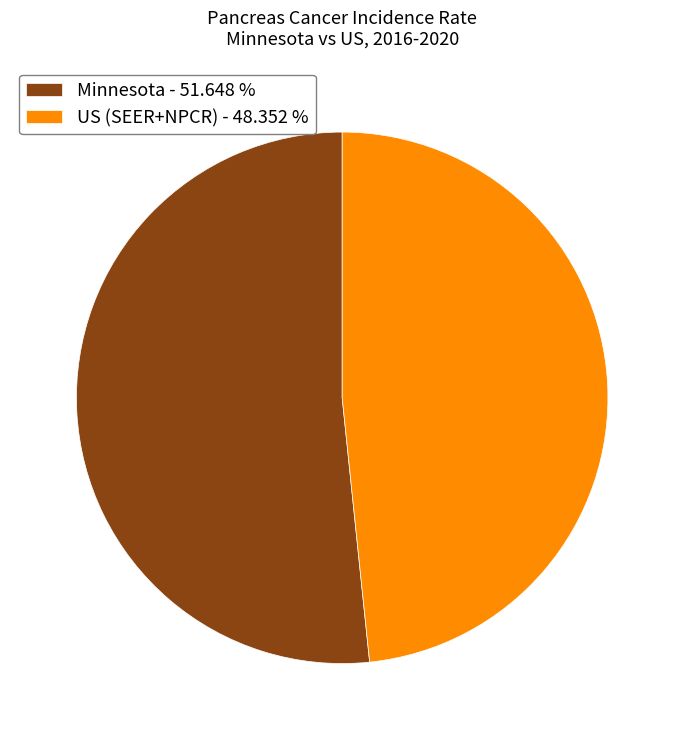

Which slice represents more than half of the pie?

Minnesota